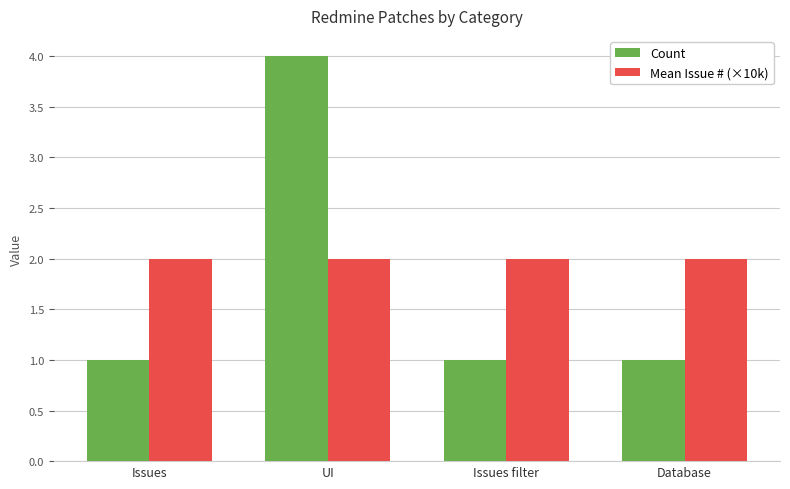

Rank the series at Issues from lowest to highest value.

Count, Mean Issue # (×10k)